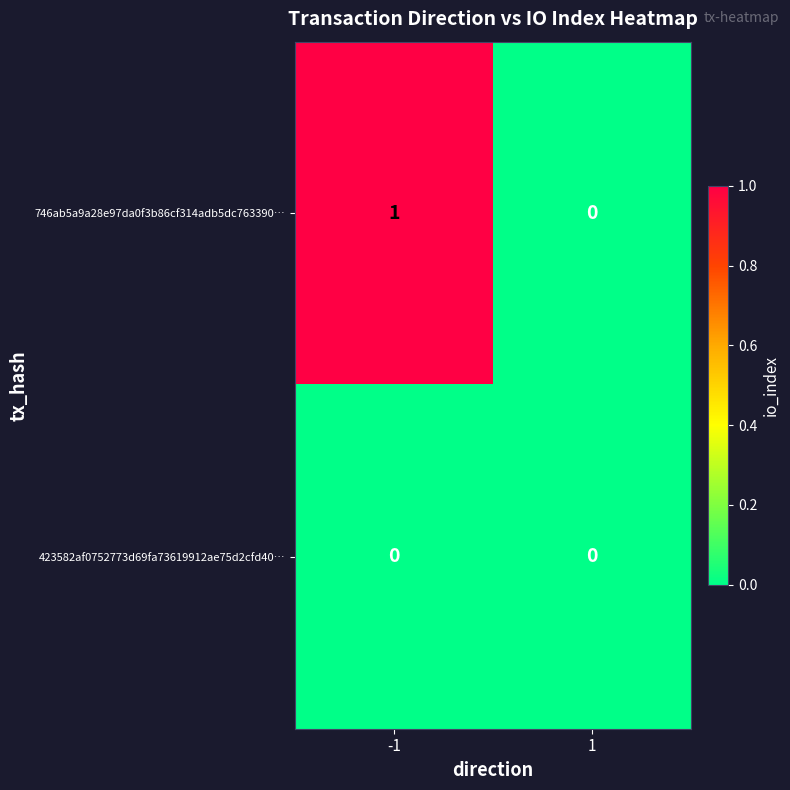

List the series in order of their overall mean, lowest first.

423582af0752773d69fa73619912ae75d2cfd40…, 746ab5a9a28e97da0f3b86cf314adb5dc763390…